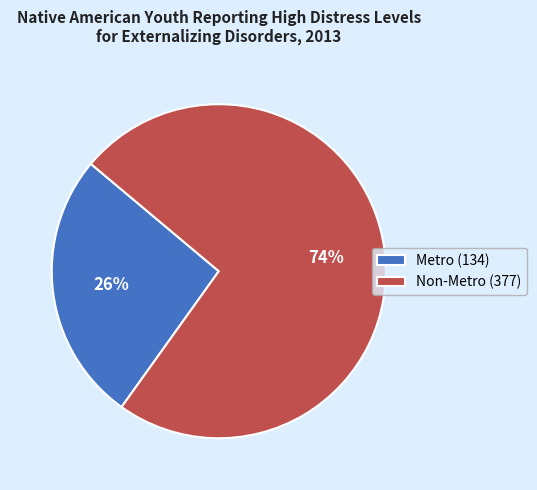

Rank the categories by value from lowest to highest.

Metro, Non-Metro